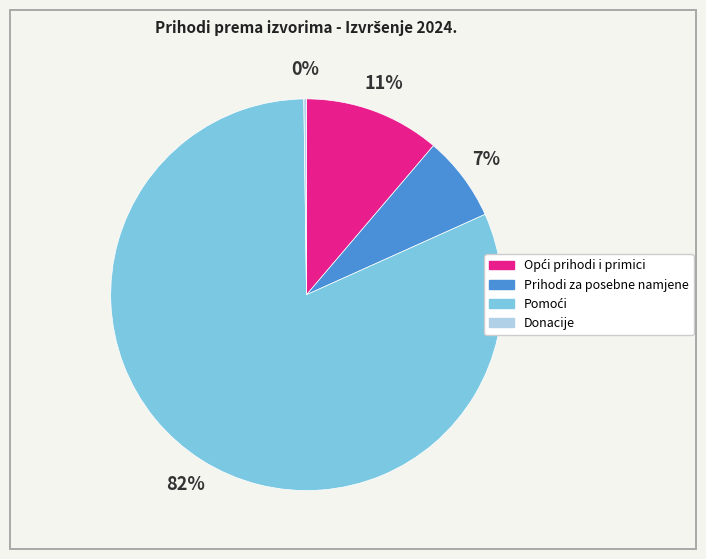

Does any single category account for the majority?

Yes